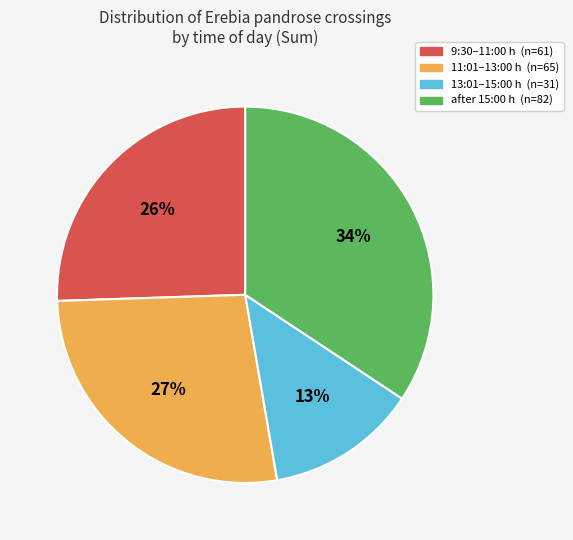

Combined, do 9:30–11:00 h and 13:01–15:00 h account for over 50%?

No